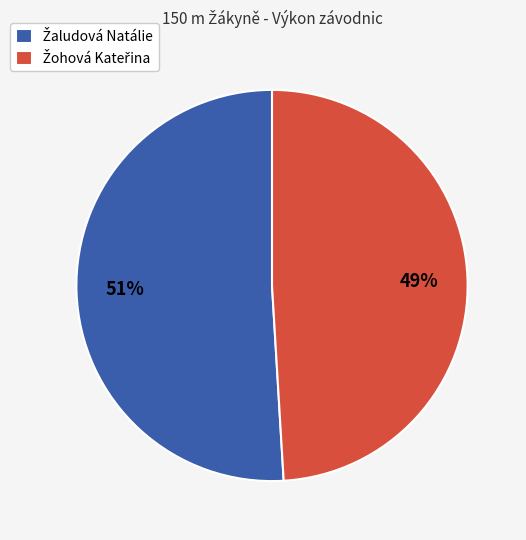

Is there any slice that represents more than half of the pie?

Yes